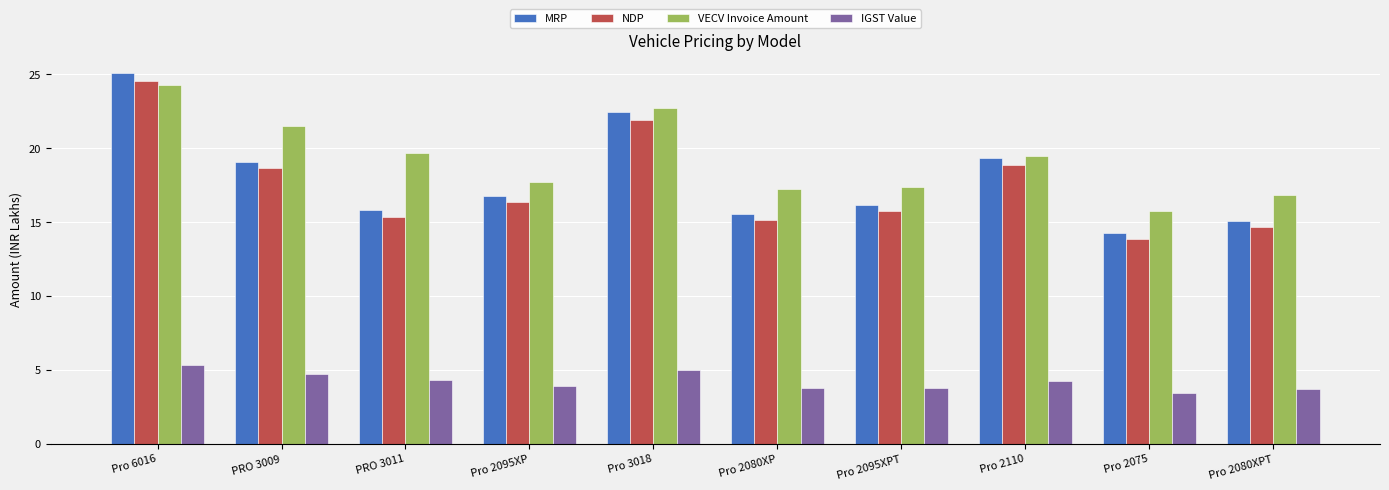

Count the number of data series in this chart.

4